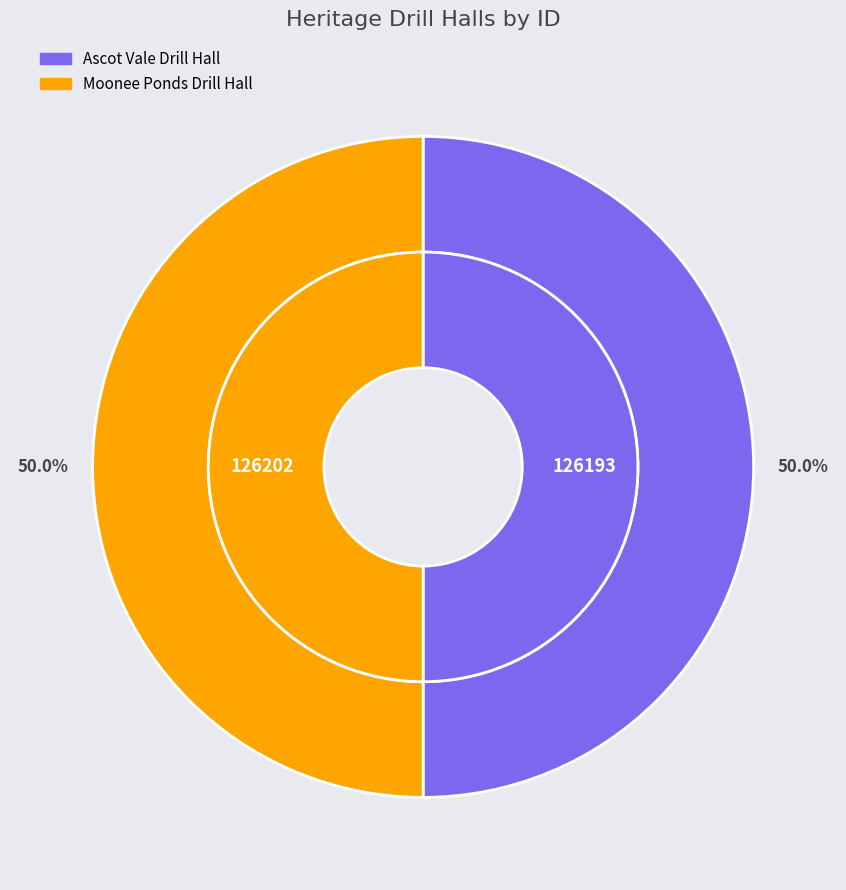

Rank the categories by value from highest to lowest.

Moonee Ponds Drill Hall, Ascot Vale Drill Hall